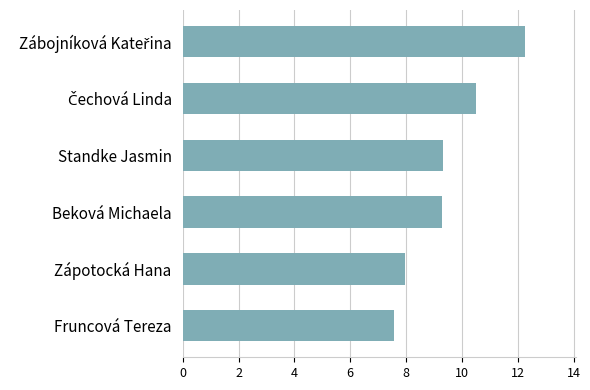

Reading top to bottom, extract all data points from this chart.

12.3	10.5	9.3	9.3	8.0	7.6